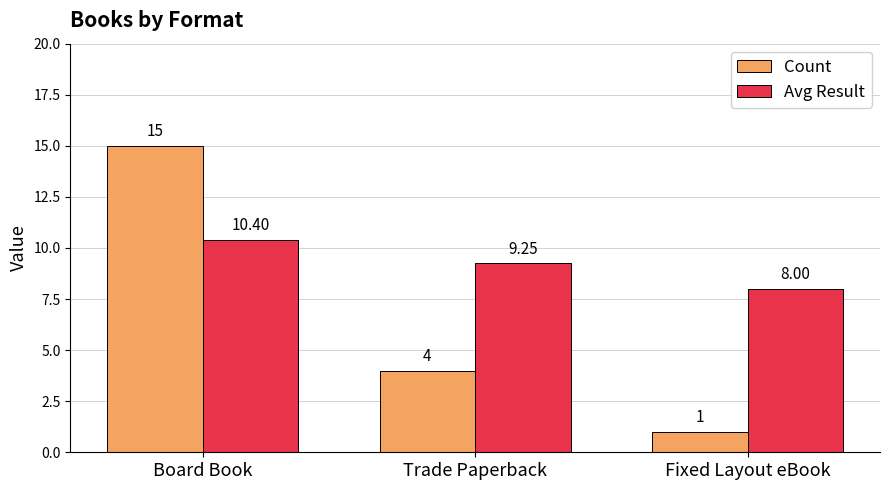

What is the sum of the Count values at Fixed Layout eBook and Trade Paperback?

5.0